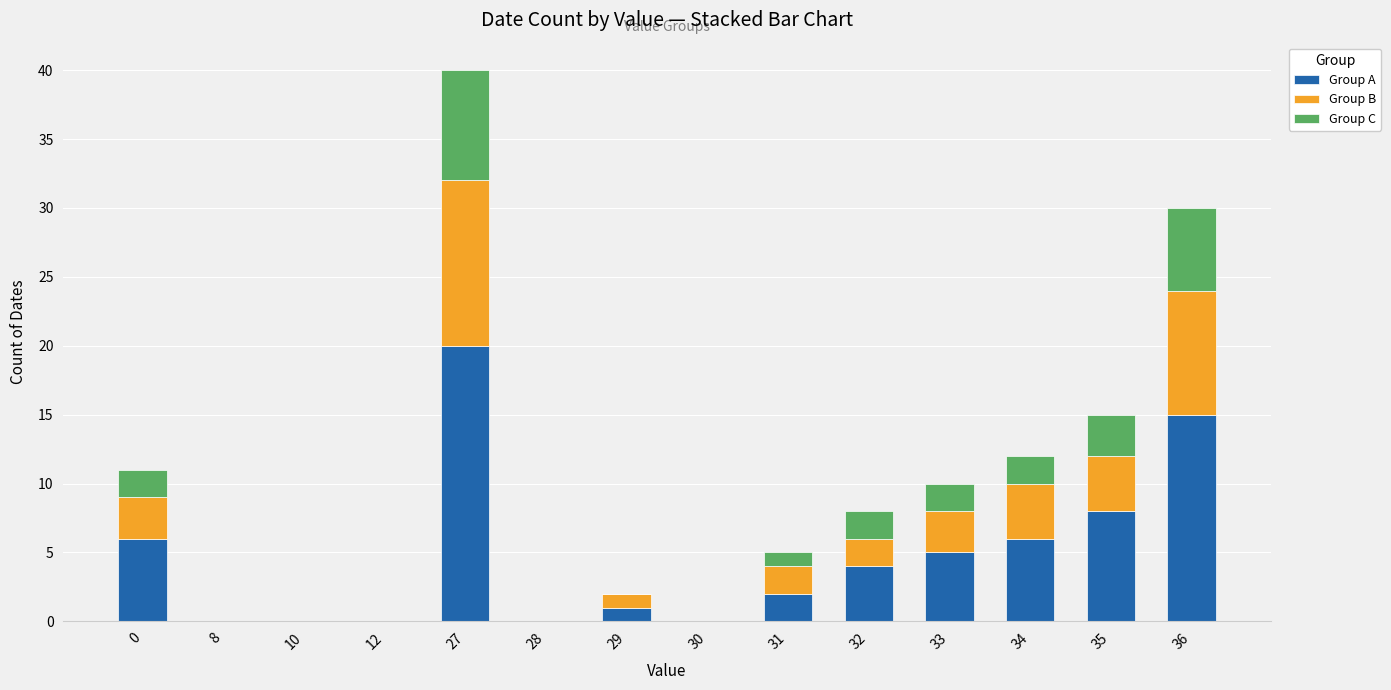

The Group A series shows 7 at 28. True or false?

False